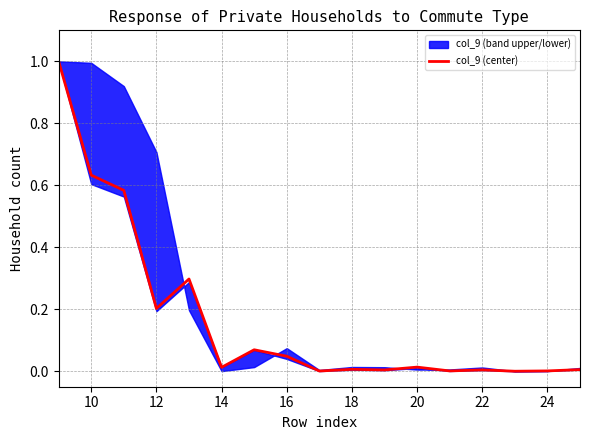

Where is the first local minimum?

12